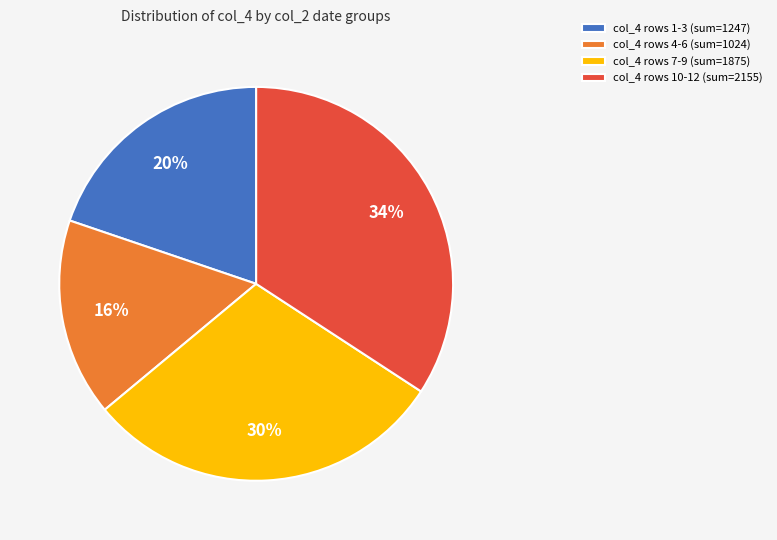

To the nearest percent, what is the average slice percentage?

25%